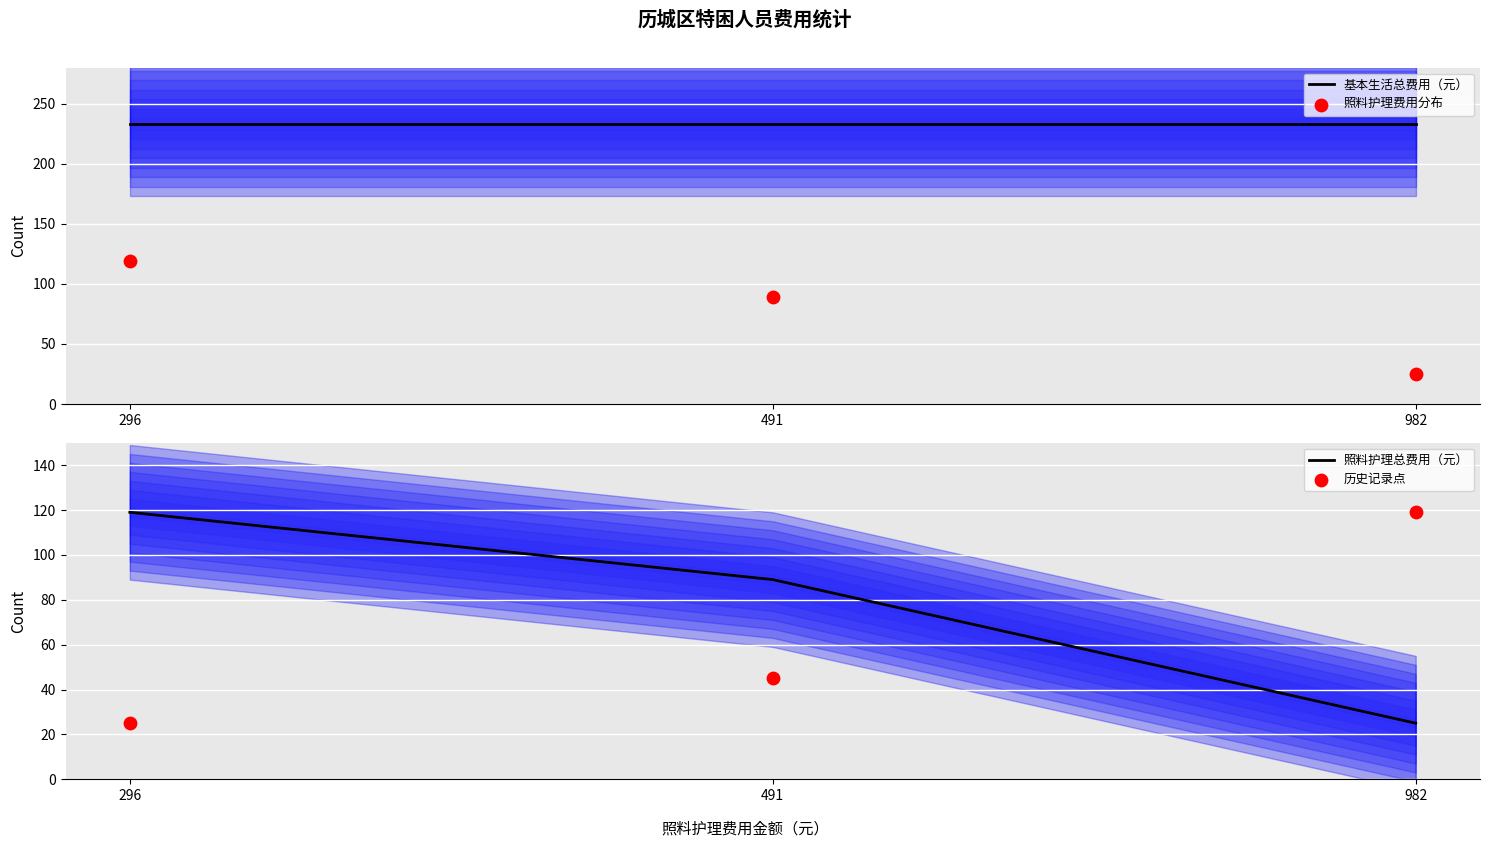

Which series contains the highest Y value?

基本生活总费用（元）